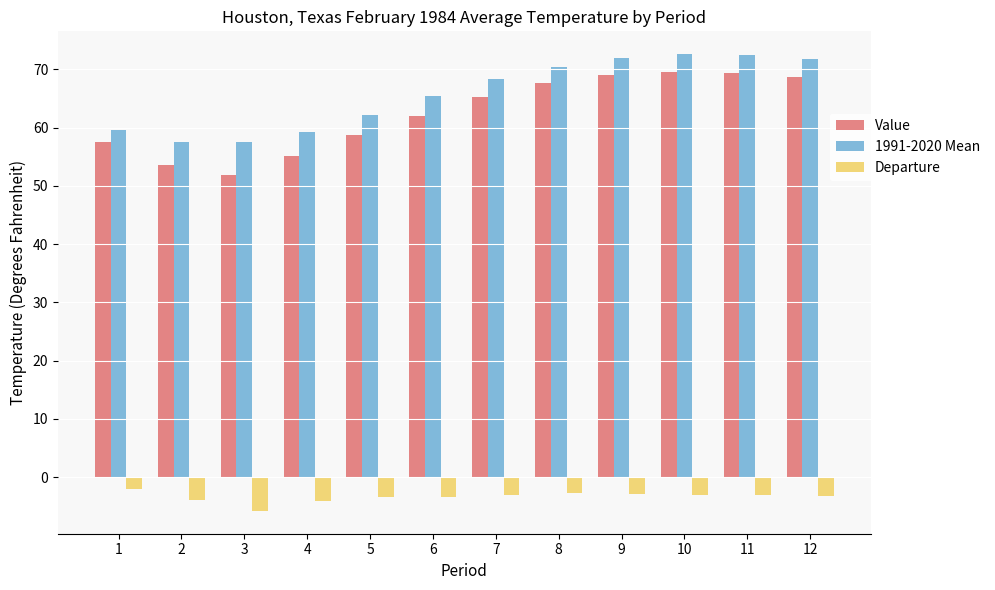

Between 2 and 11, which series saw the biggest shift?

Value